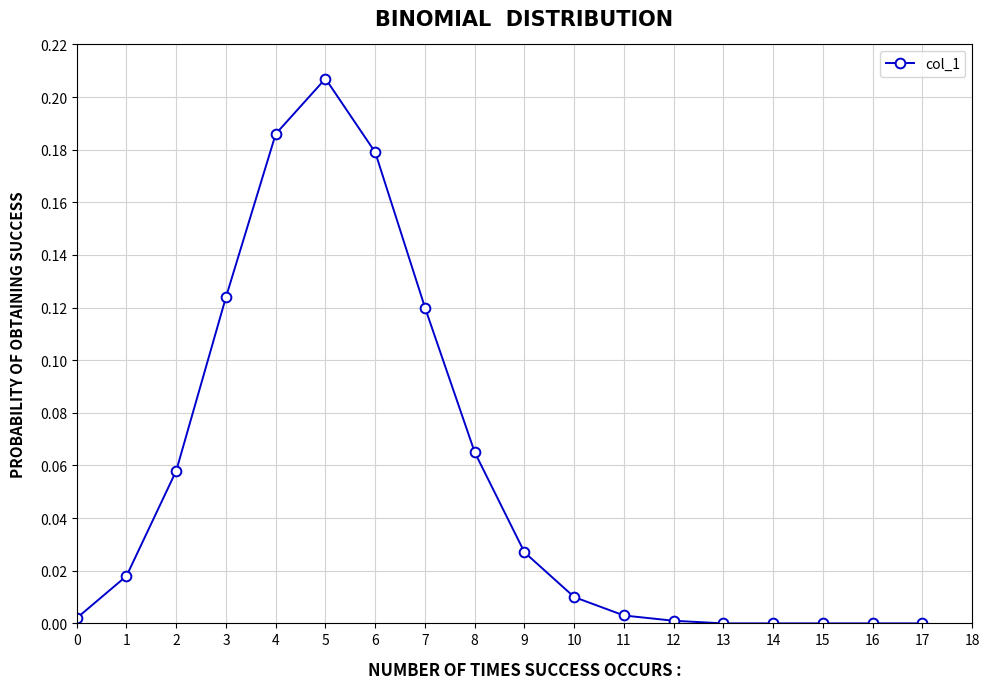

Is it true that the value at 13 is 0.1?

False